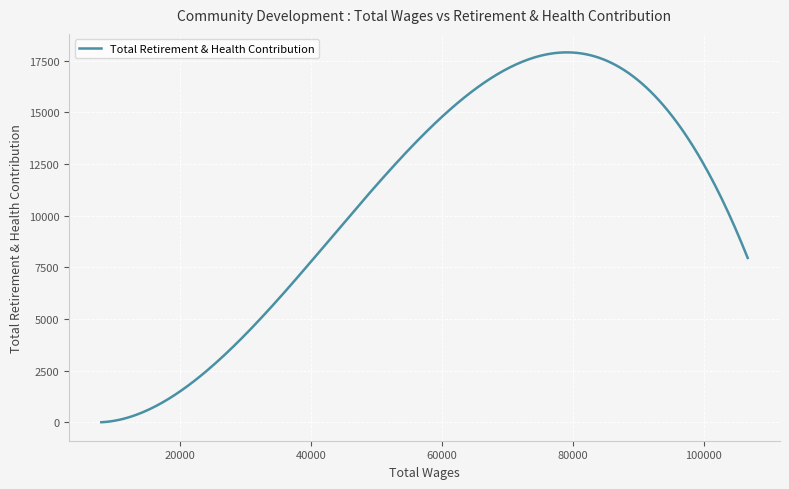

What is the greatest value displayed?

17896.8